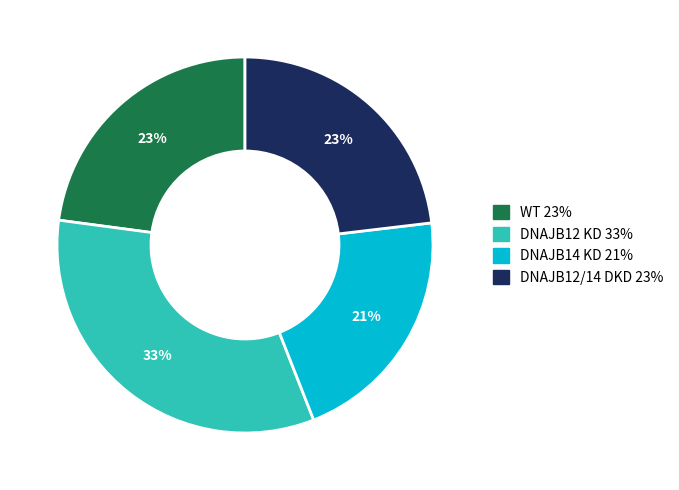

How many slices are in this pie chart?

4